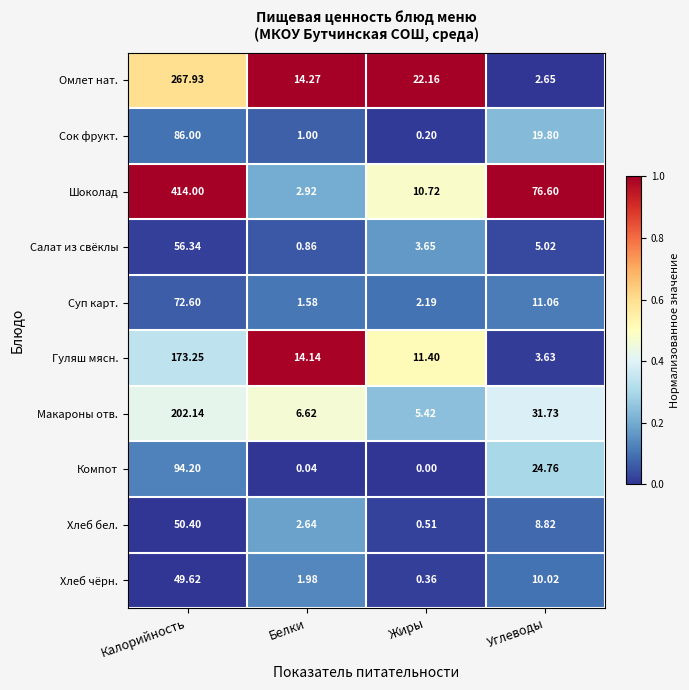

Which series has the largest total across all categories?

Шоколад